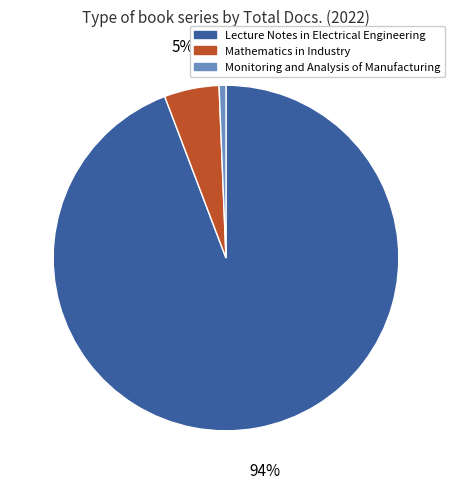

Is the sum of Lecture Notes in Electrical Engineering and Monitoring and Analysis of Manufacturing greater than half?

Yes